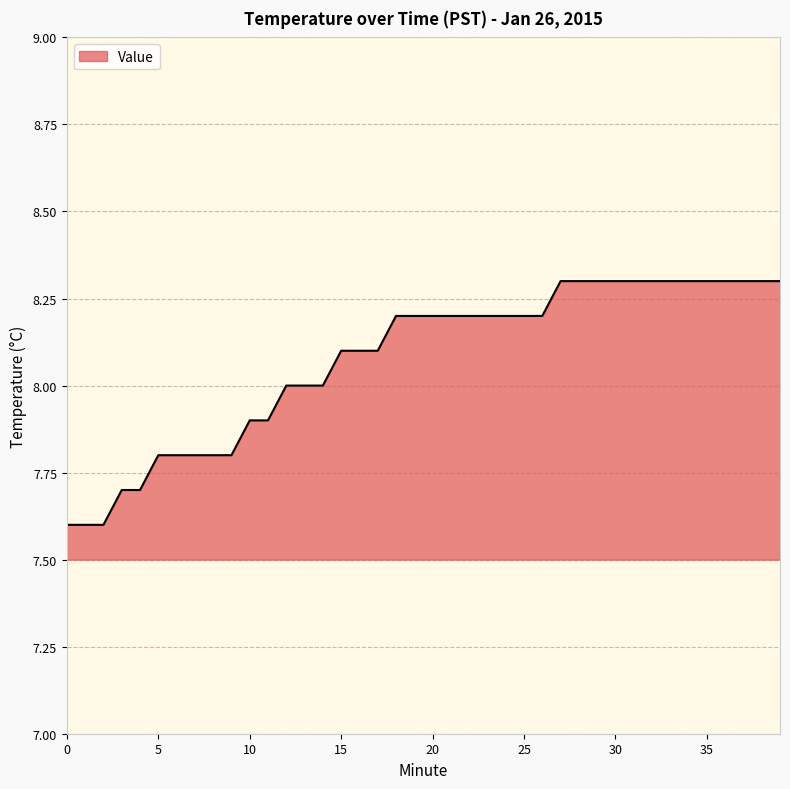

What is the greatest value displayed?

8.3